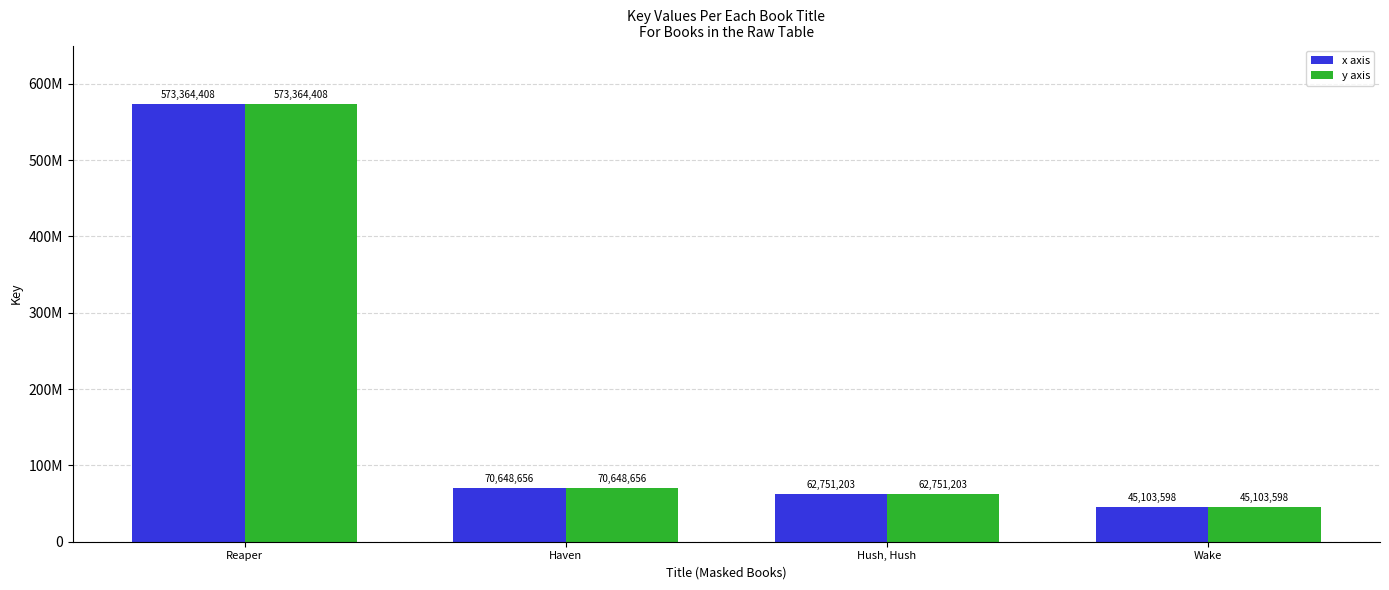

What are all the series names shown in the legend?

x axis, y axis